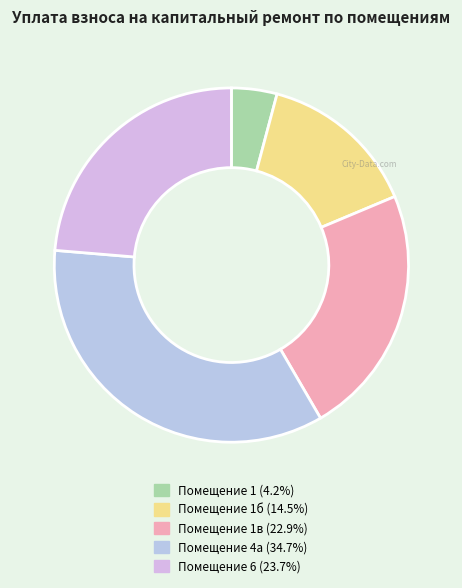

How many segments does this pie chart have?

5